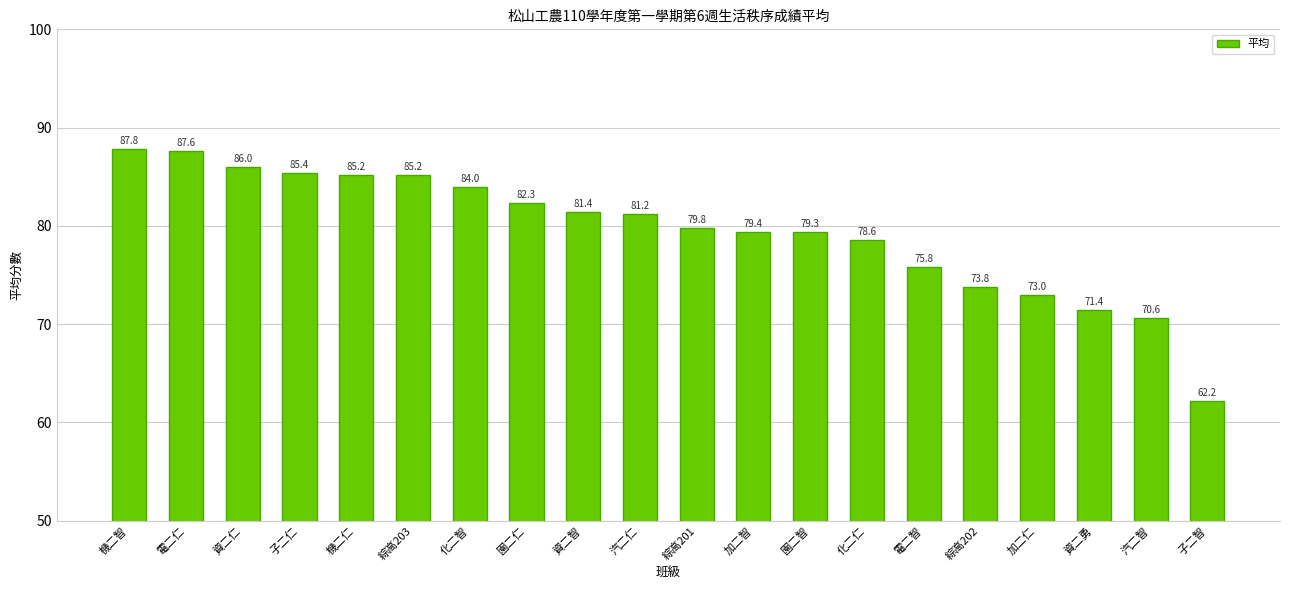

Approximately how many times larger is the value at 資二智 compared to 機二仁?

1.0